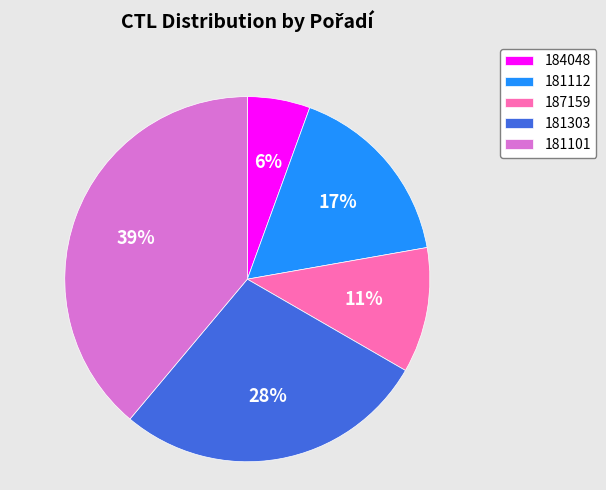

Is it true that 181112 is 2% of the pie?

False